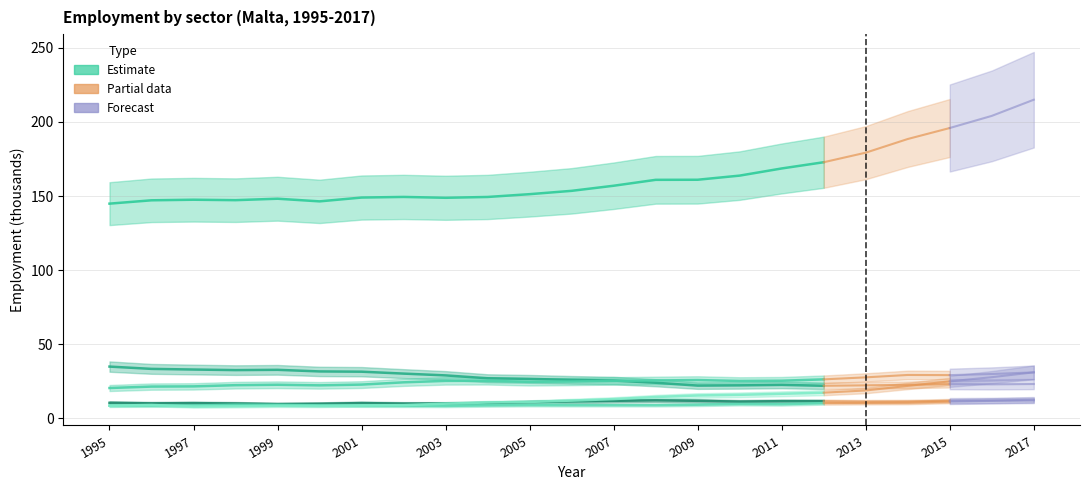

True or false: Wholesale and retail trade and Transportation and storage cross at least once.

False